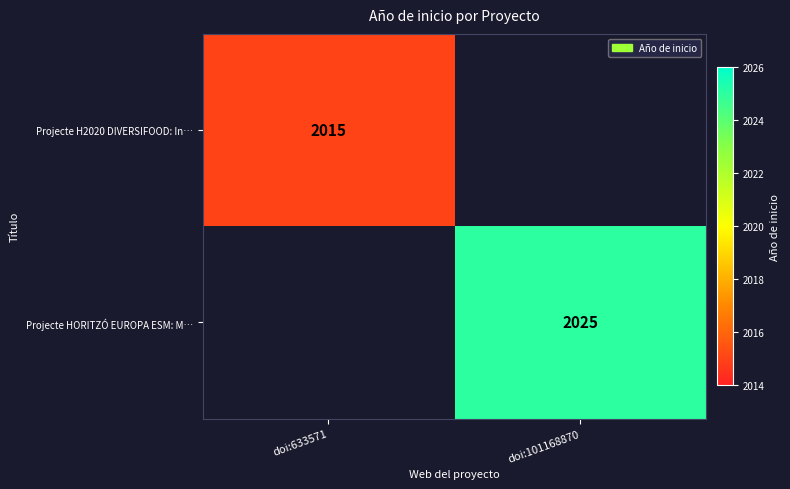

What is the minimum value shown in the chart?

2015.0